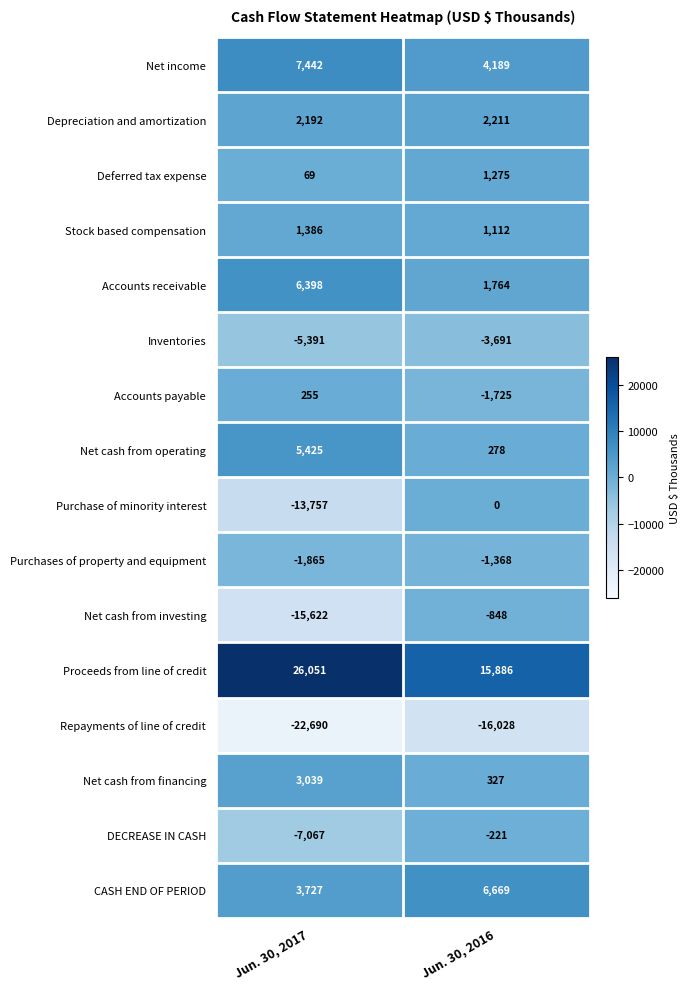

Is it true that Accounts payable equals 255 at Jun. 30, 2017?

True